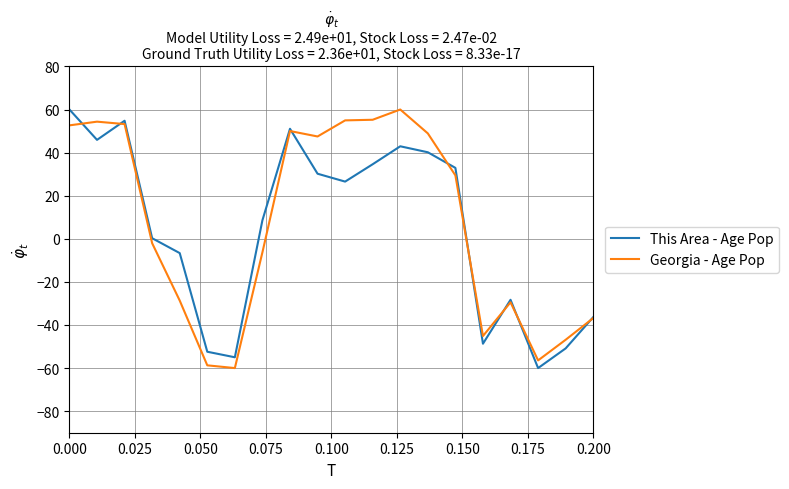

How many values in the This Area - Age Pop series exceed 26?

10